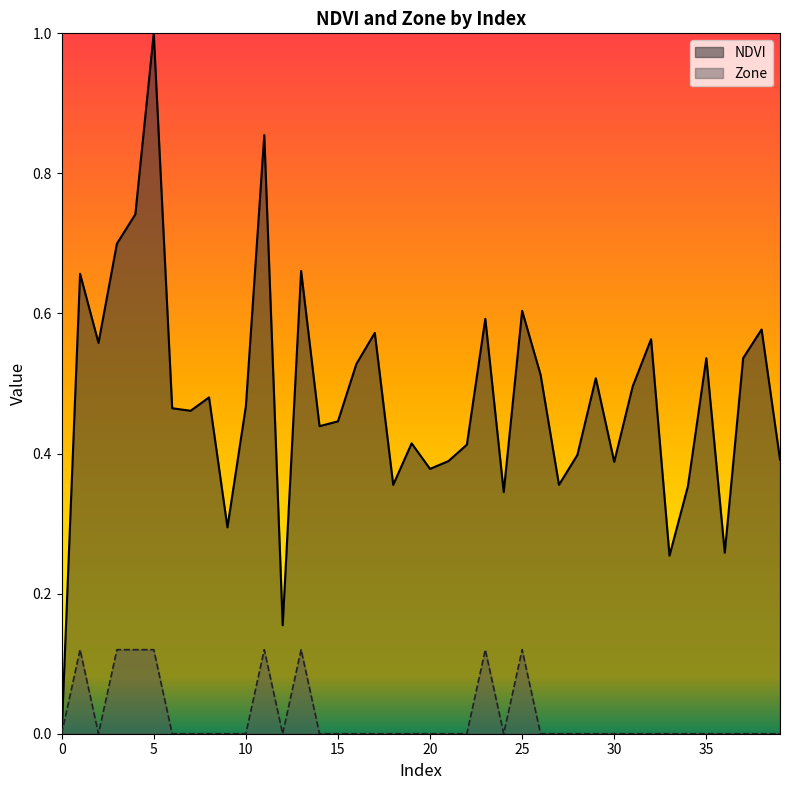

Is the value of NDVI at 14 greater than the value of Zone at 32?

Yes